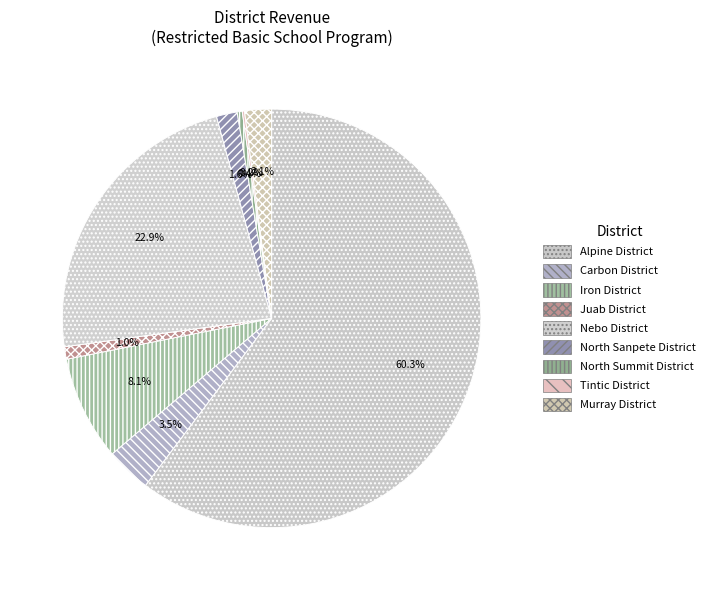

Does any single category account for the majority?

Yes